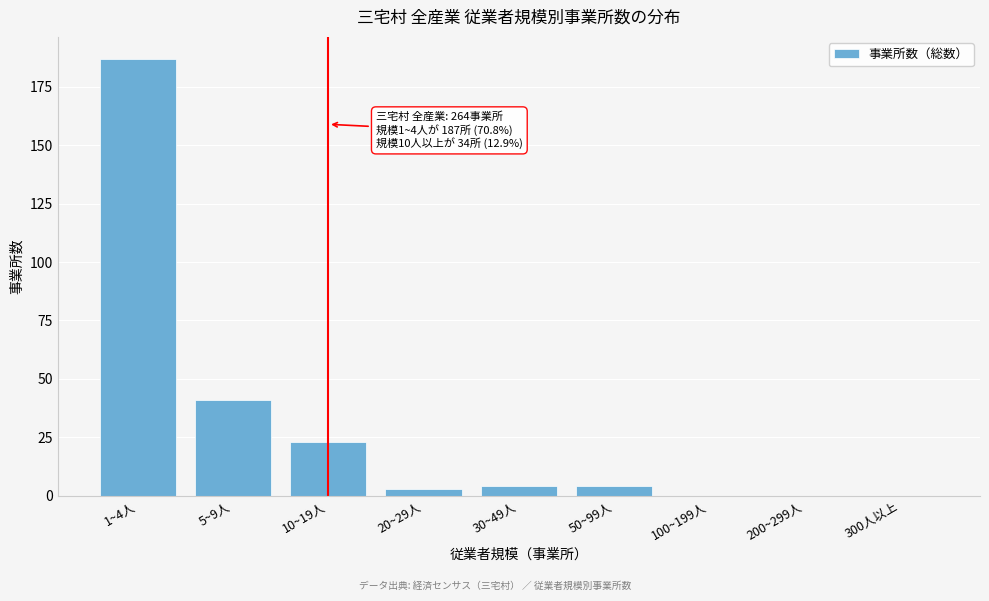

Reading left to right, list all the values displayed in this chart.

1~4人=187	5~9人=41	10~19人=23	20~29人=3	30~49人=4	50~99人=4	100~199人=0	200~299人=0	300人以上=0